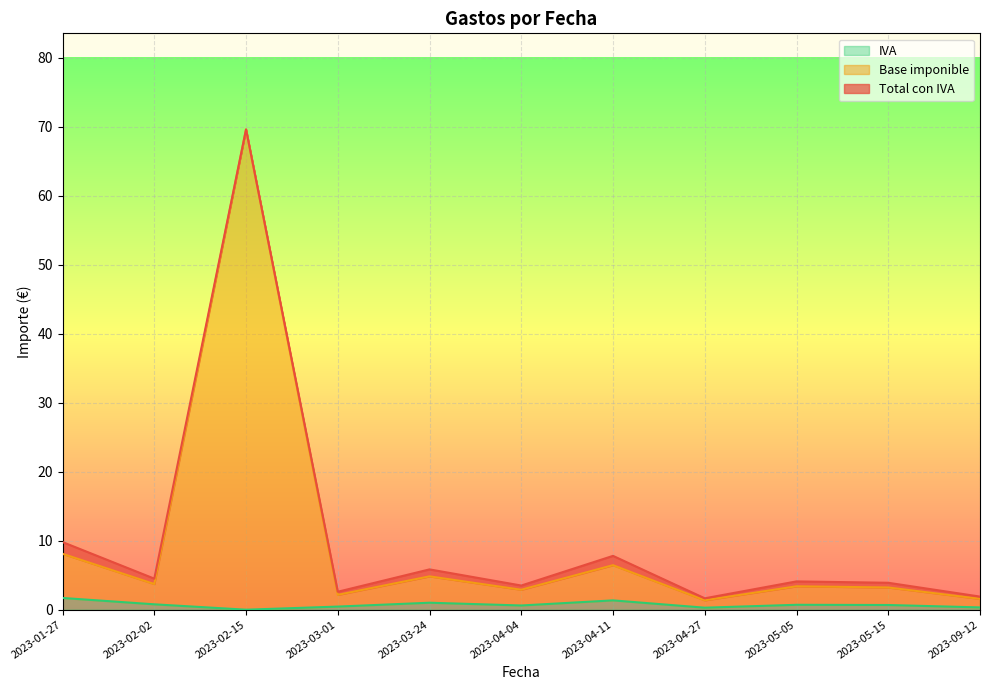

Which series has the widest spread of values?

Base imponible